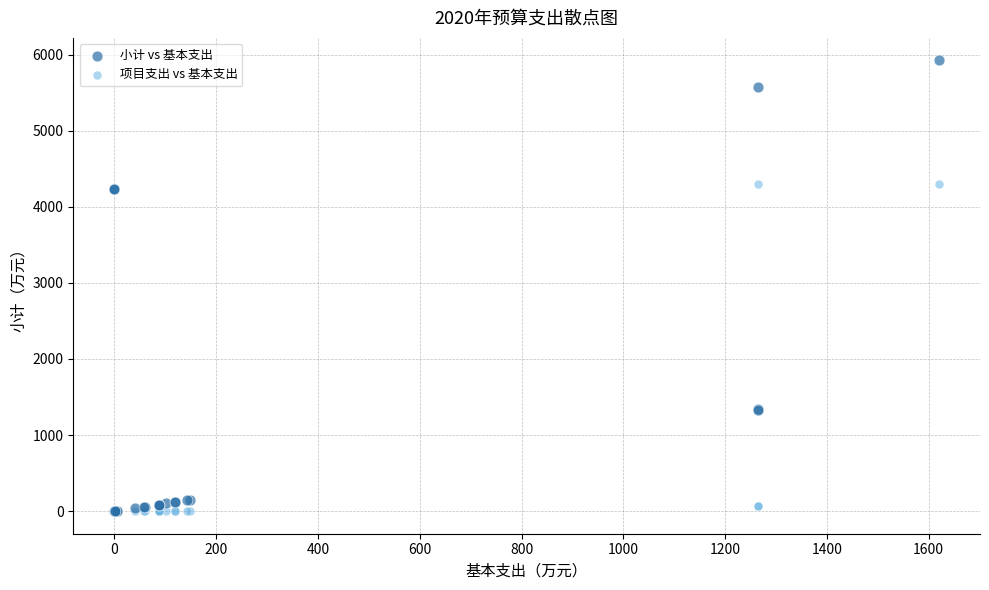

Which series contains the highest Y value?

小计 vs 基本支出